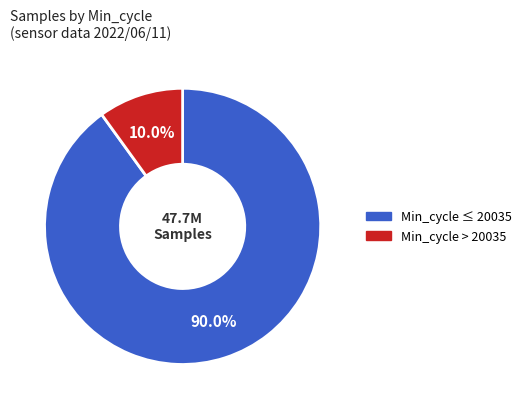

Is there any slice that represents more than half of the pie?

Yes